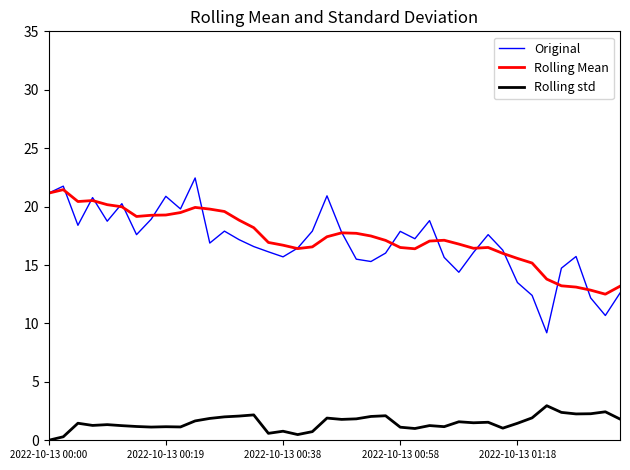

Which series has the largest range (max minus min)?

Original